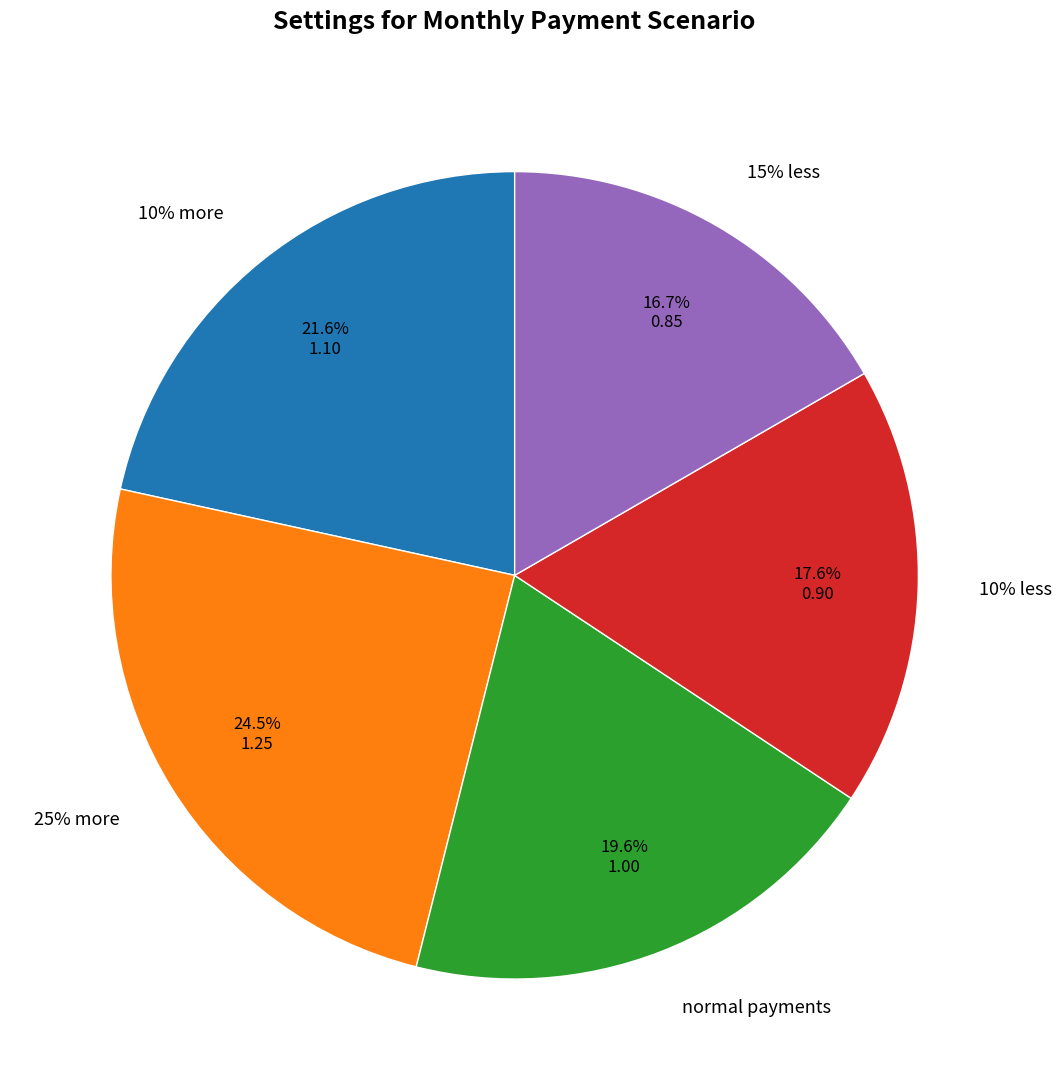

What percentage is the normal payments slice, to the nearest percent?

20%